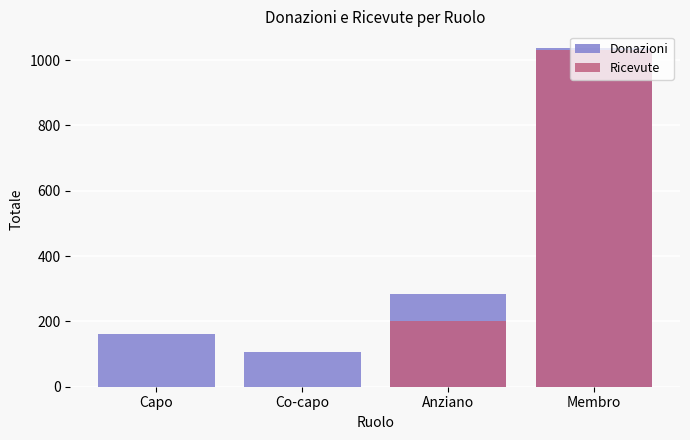

Which has a higher value, Capo or Anziano?

Anziano